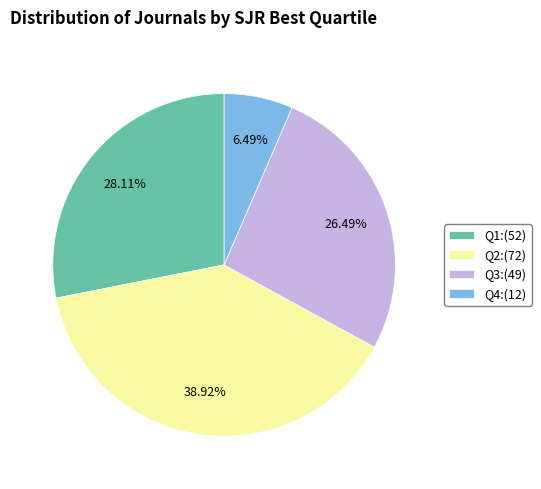

Is it true that Q3 is 33% of the pie?

False